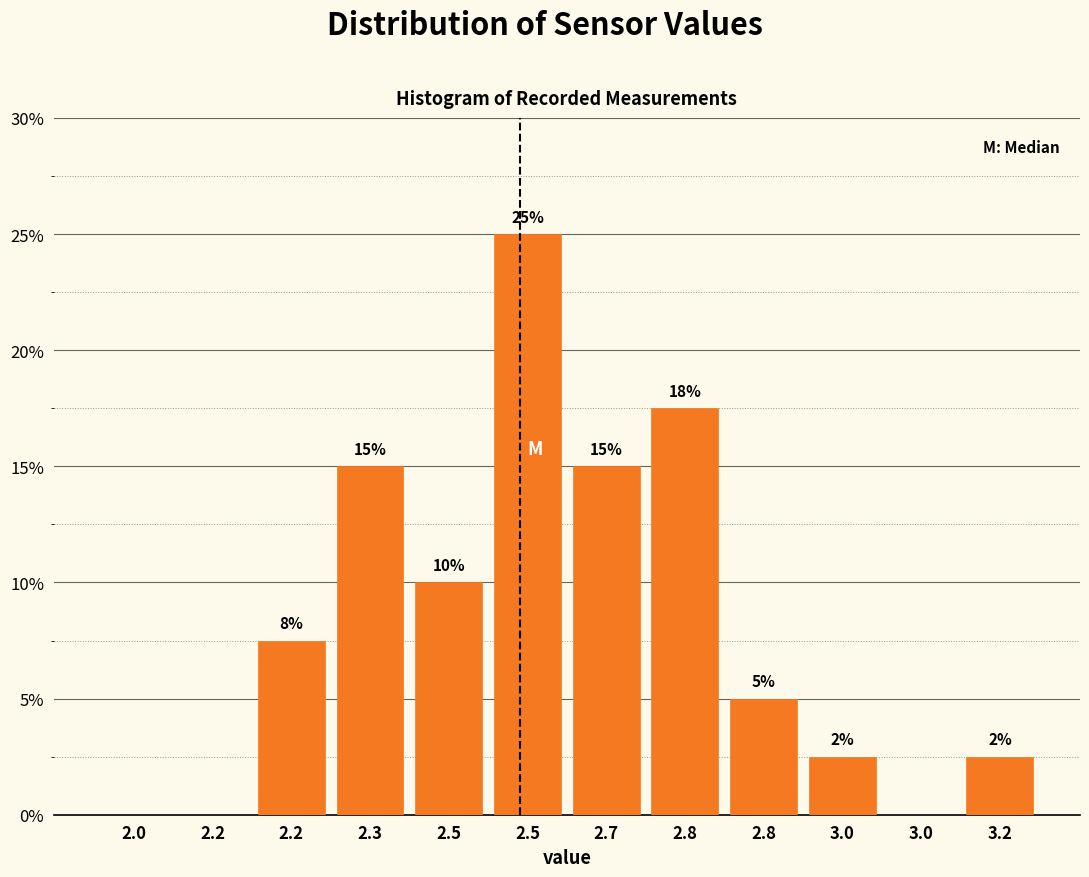

How many positive values are there?

9